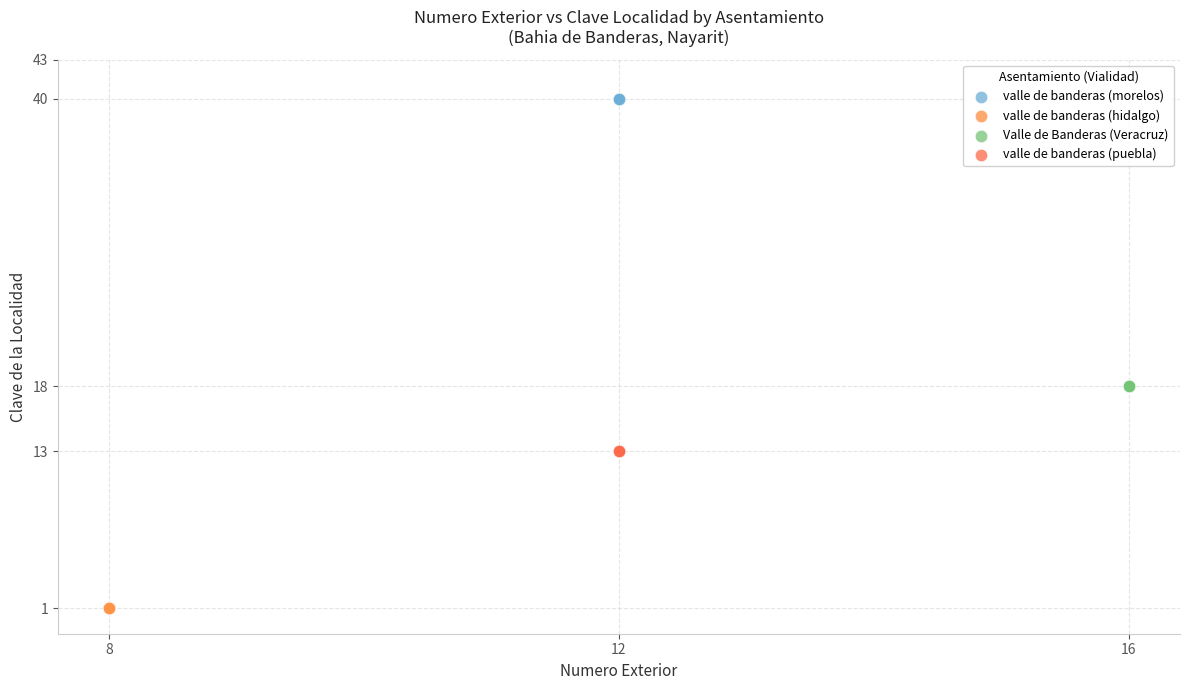

What are all the series names shown in the legend?

valle de banderas (morelos), valle de banderas (hidalgo), Valle de Banderas (Veracruz), valle de banderas (puebla)